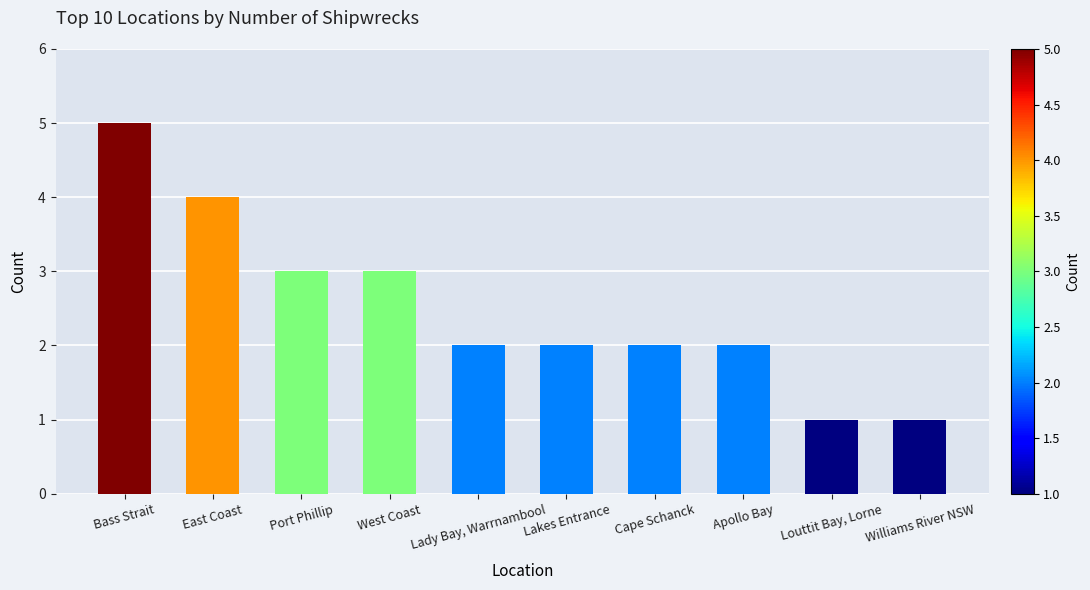

What is the greatest value displayed?

5